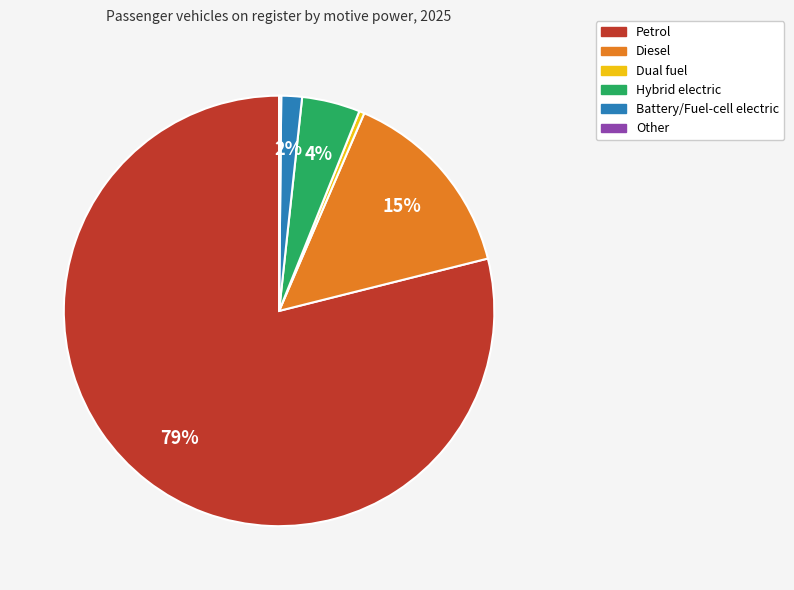

True or false: Diesel accounts for 15% of the total.

True